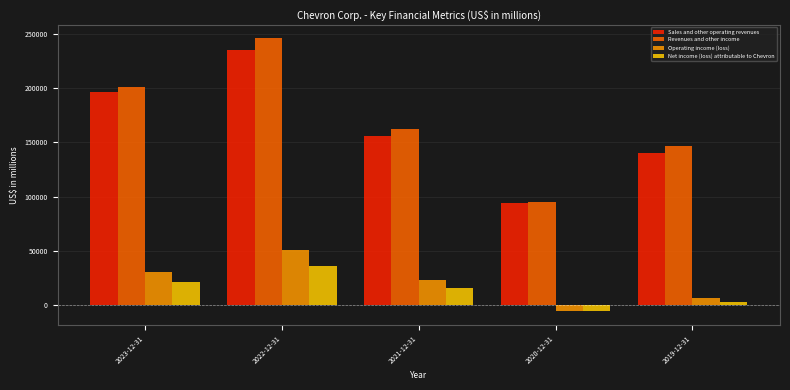

Reading left to right, transcribe all the data shown in this chart.

Sales and other operating revenues: 2023-12-31=196913	2022-12-31=235717	2021-12-31=155606	2020-12-31=94471	2019-12-31=139865
Revenues and other income: 2023-12-31=200949	2022-12-31=246252	2021-12-31=162465	2020-12-31=94692	2019-12-31=146516
Operating income (loss): 2023-12-31=30265	2022-12-31=50485	2021-12-31=23039	2020-12-31=-5876	2019-12-31=6751
Net income (loss) attributable to Chevron: 2023-12-31=21369	2022-12-31=35465	2021-12-31=15625	2020-12-31=-5543	2019-12-31=2924